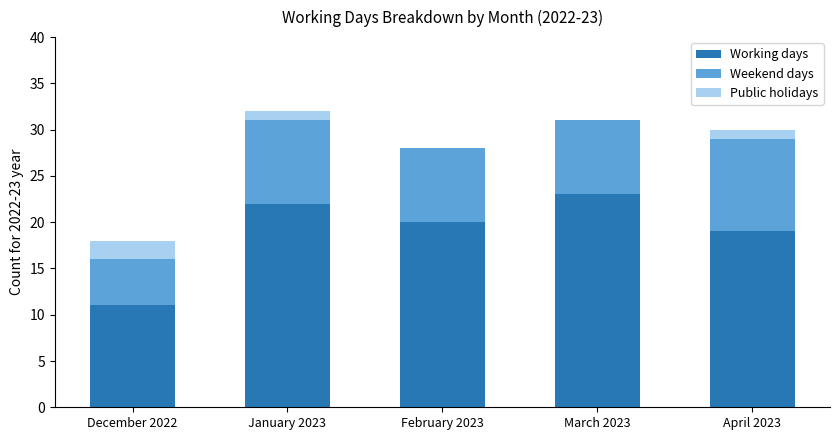

Where is Working days nearest to the value 17?

April 2023